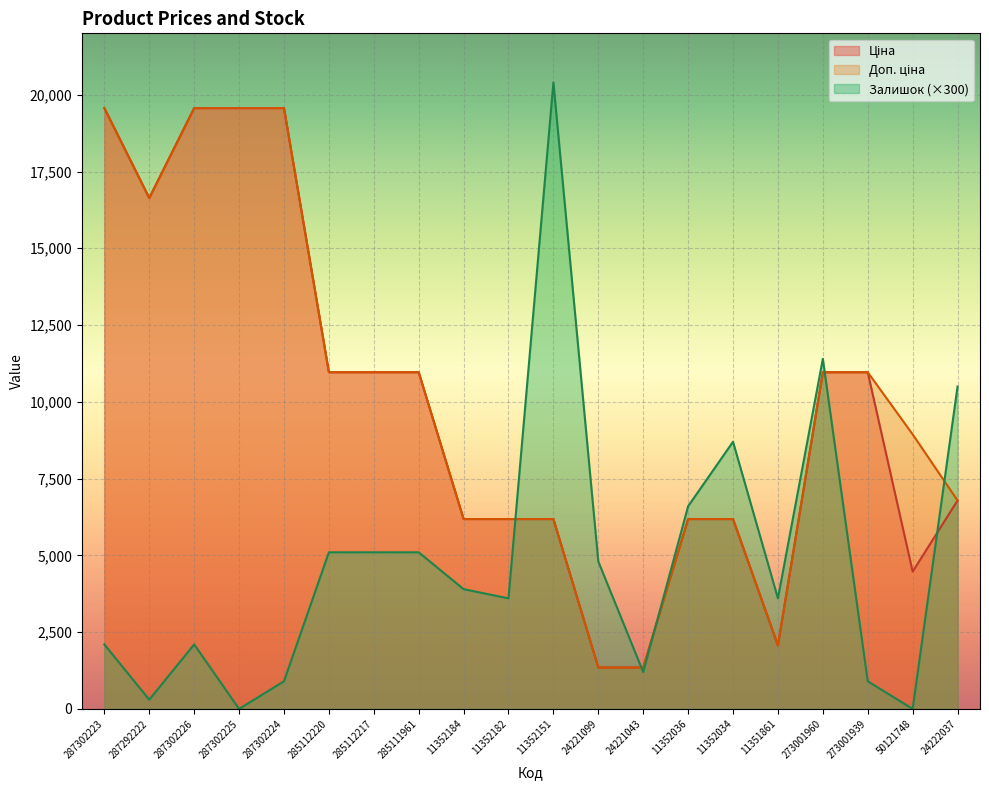

What is the label of the 8th point from the right?

24221043